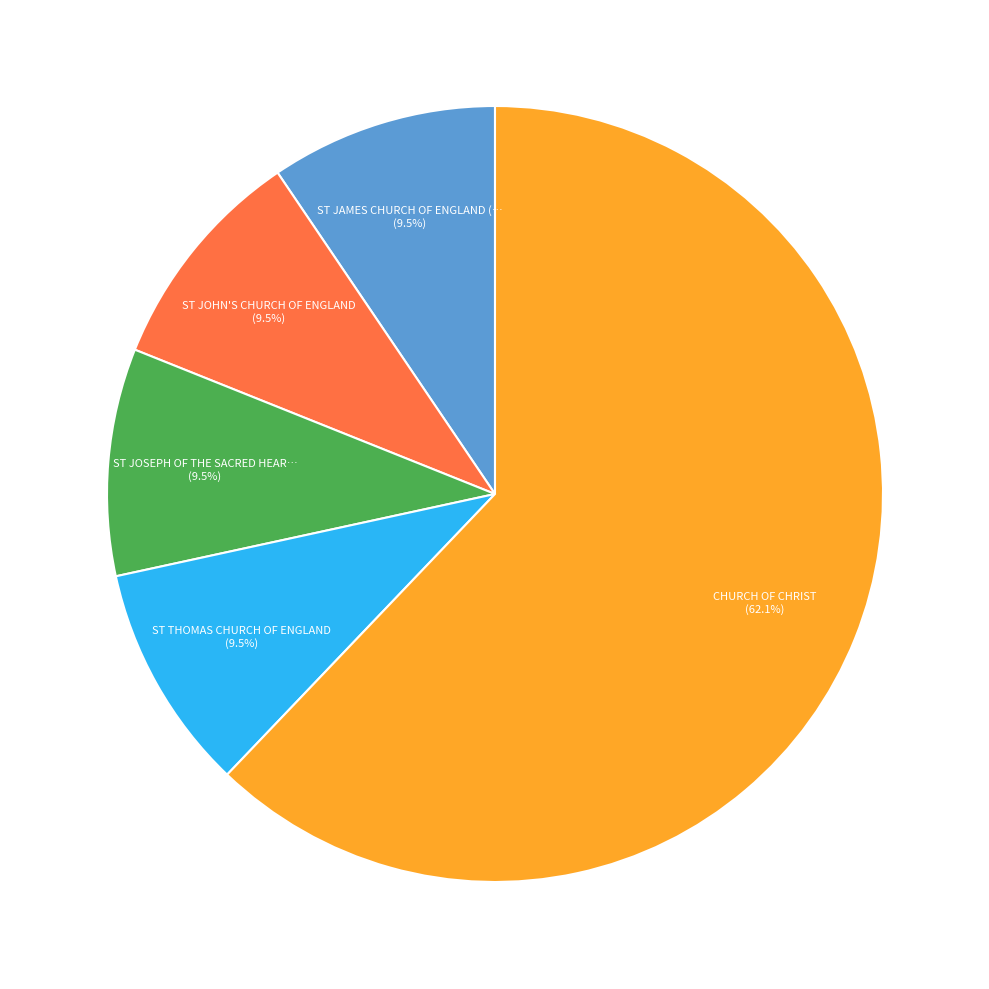

Is there a majority slice in this chart?

Yes